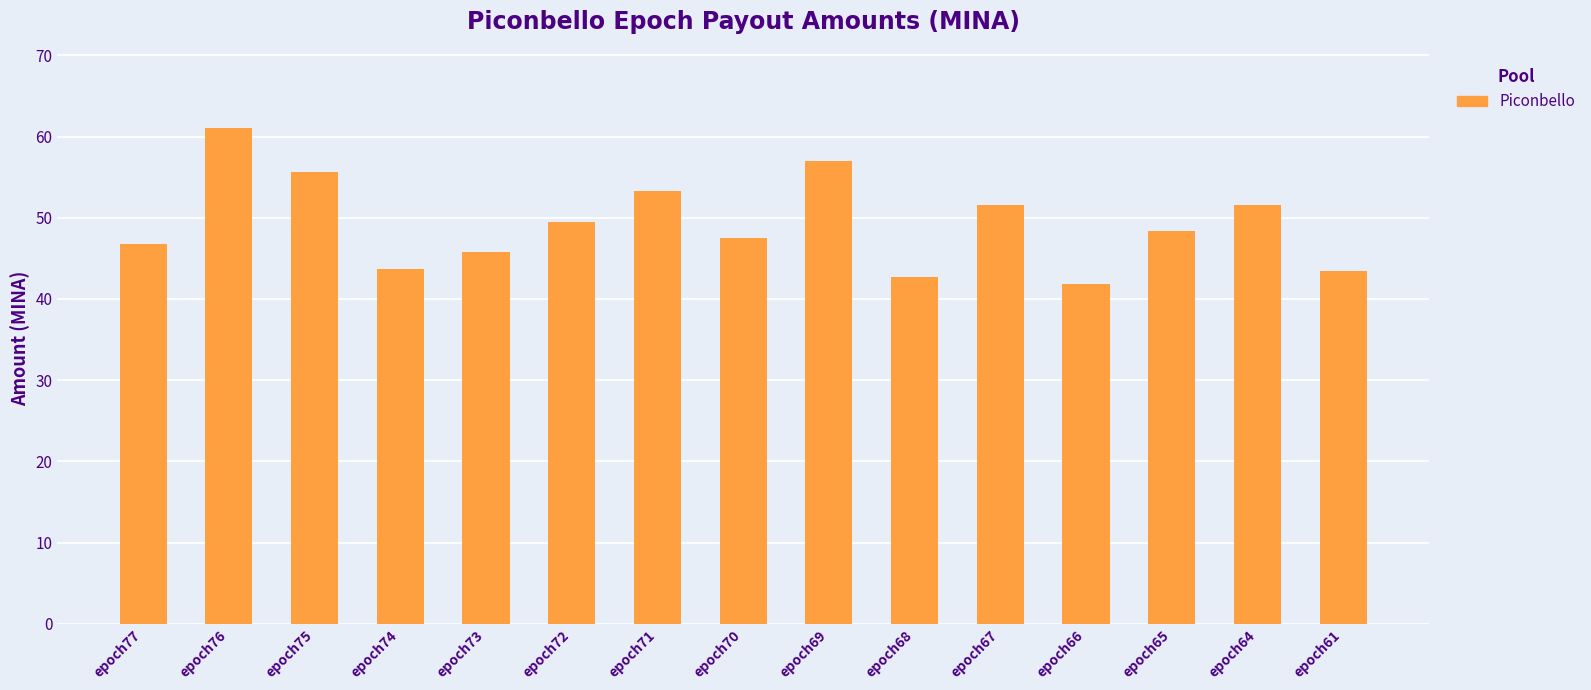

What is the value of the 2nd bar from the left?

61.0